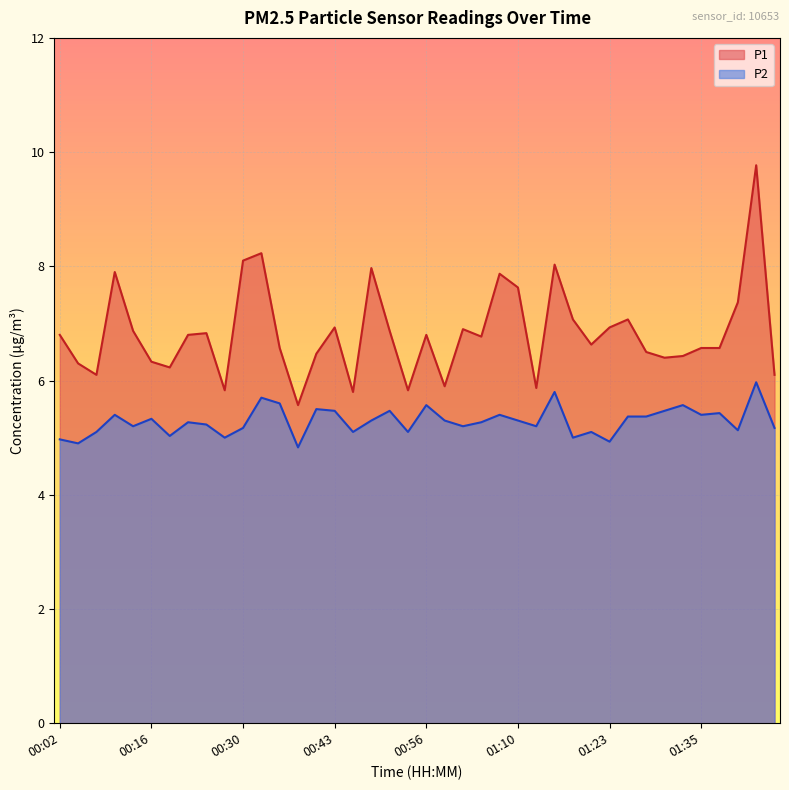

How many interior local peaks does the P2 series have?

13